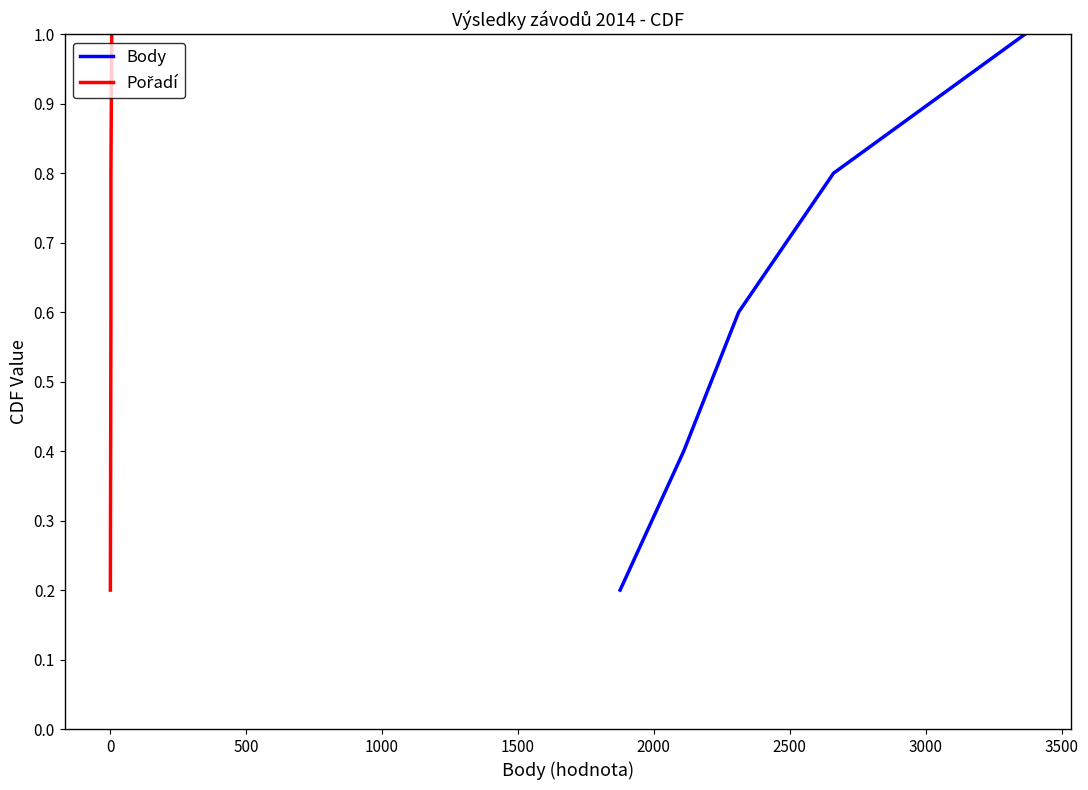

Is the value of Pořadí at 0 greater than the value of Body at 1500?

No